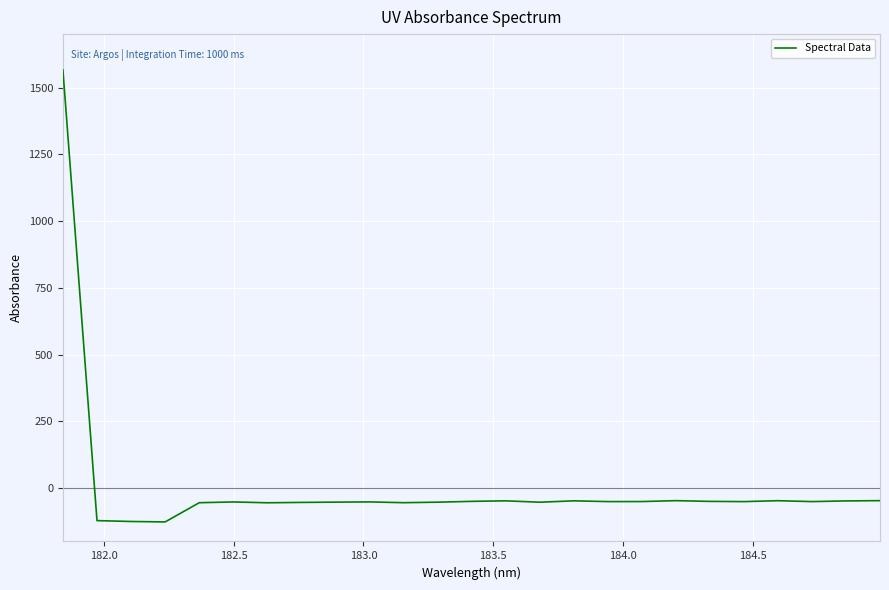

What is the difference between the maximum and minimum values?

1693.0